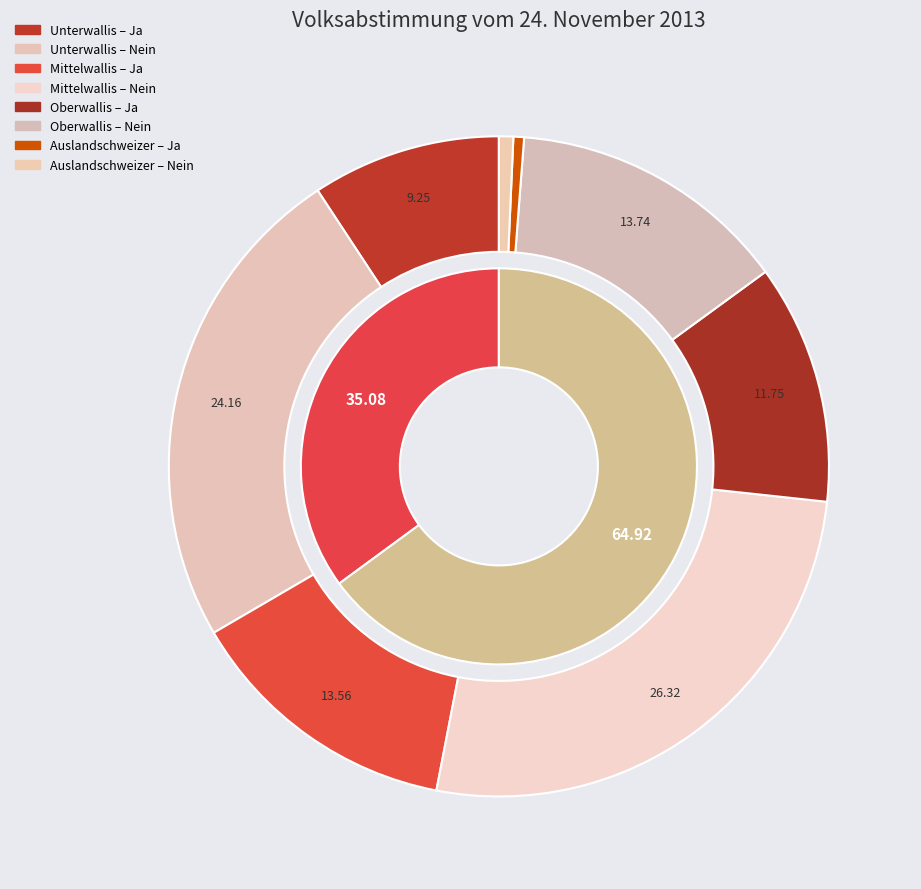

Which slice is the largest?

Nein